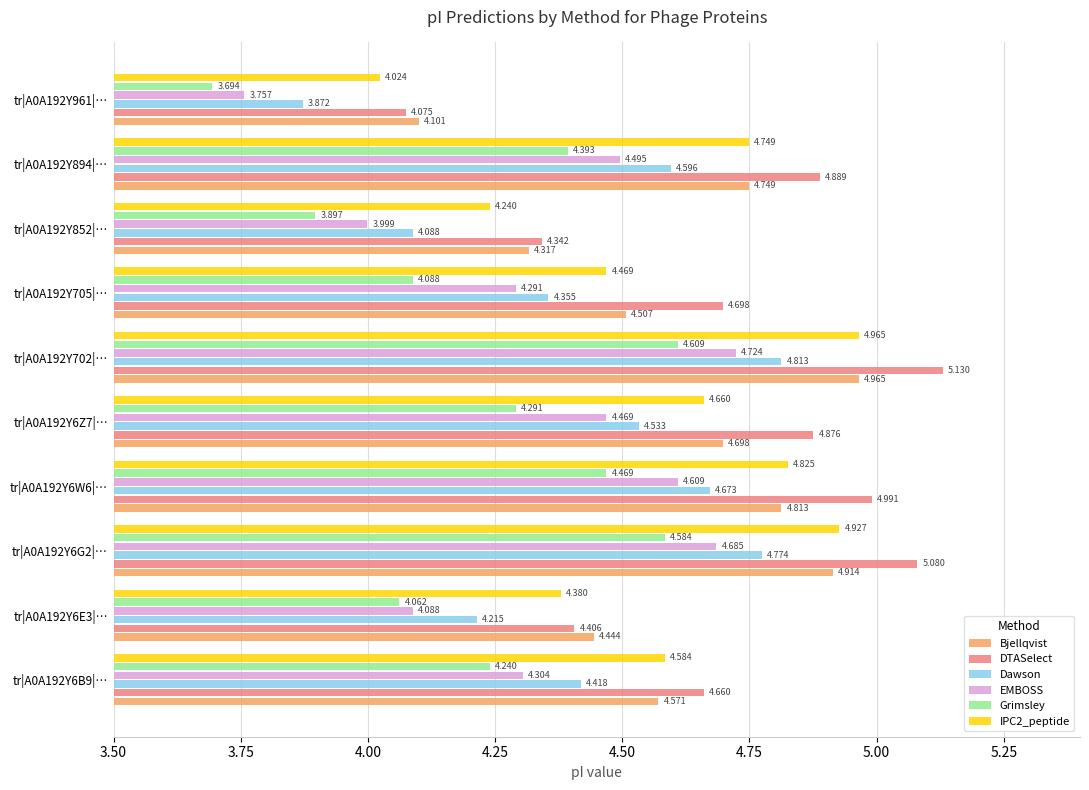

Which series has the largest total across all categories?

DTASelect